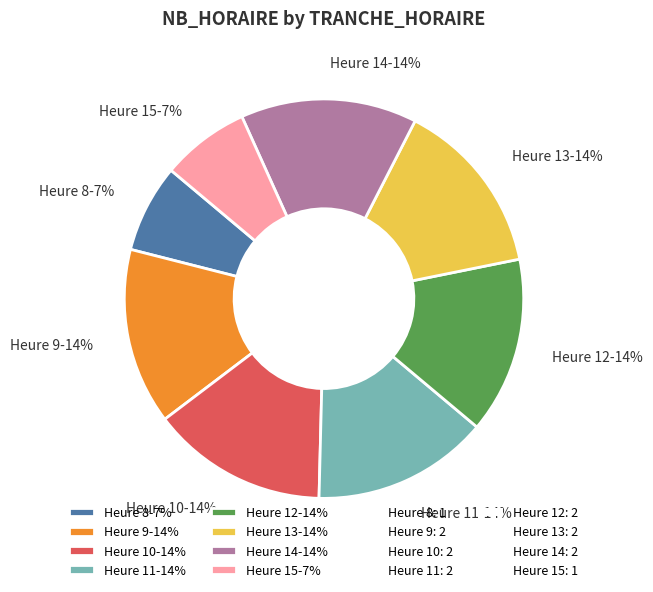

To the nearest percent, what is the average slice percentage?

12%